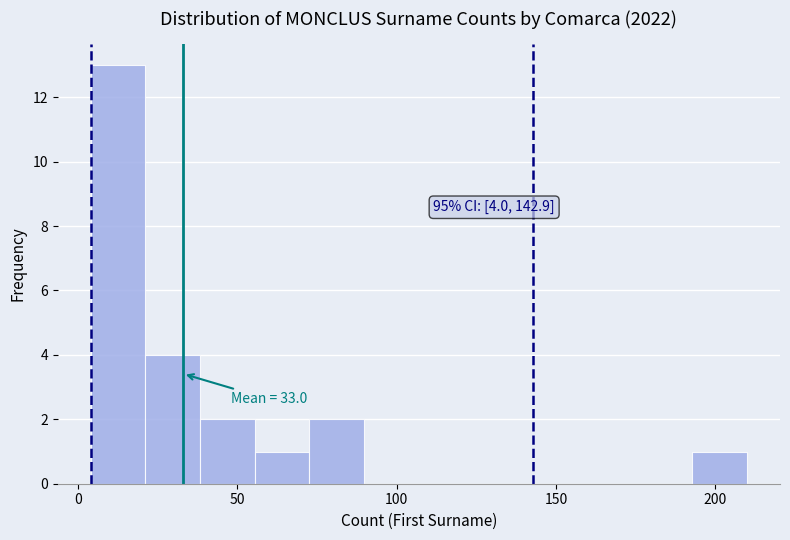

Read against the x-axis, roughly where is the centre of the tallest bar?

15